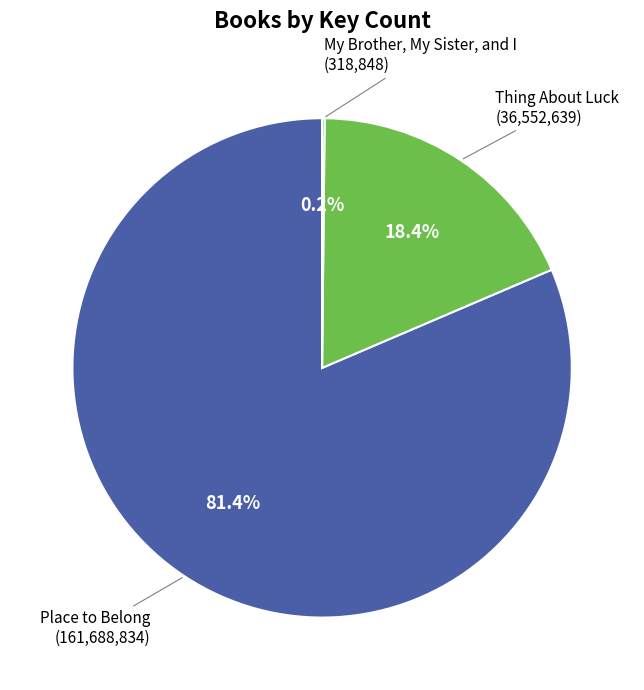

What is the total percentage of Thing About Luck and Place to Belong?

99.8%